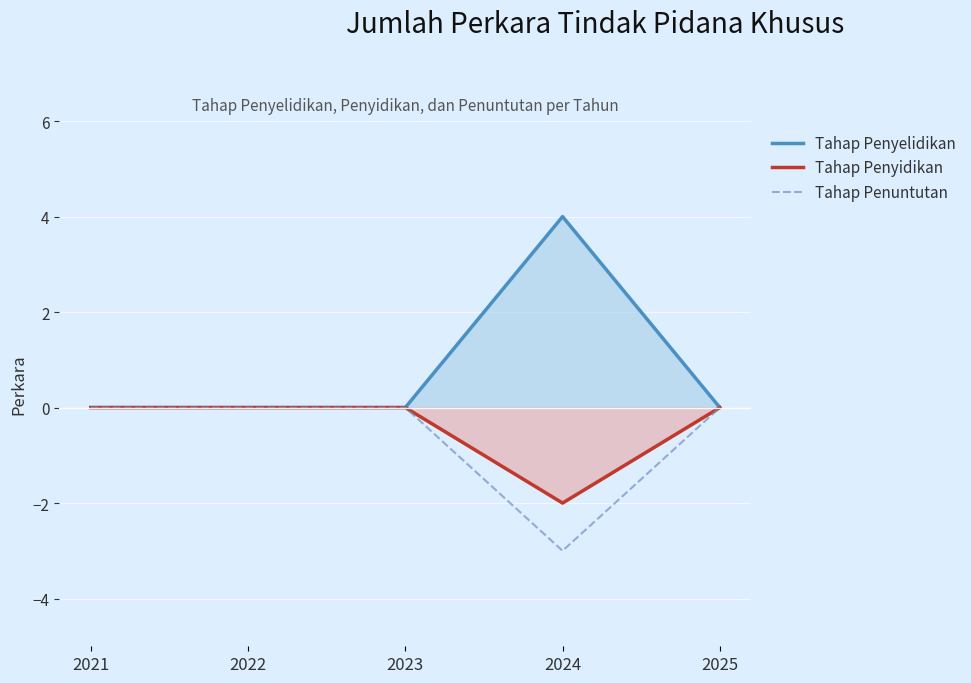

How many data points does each series have?

5